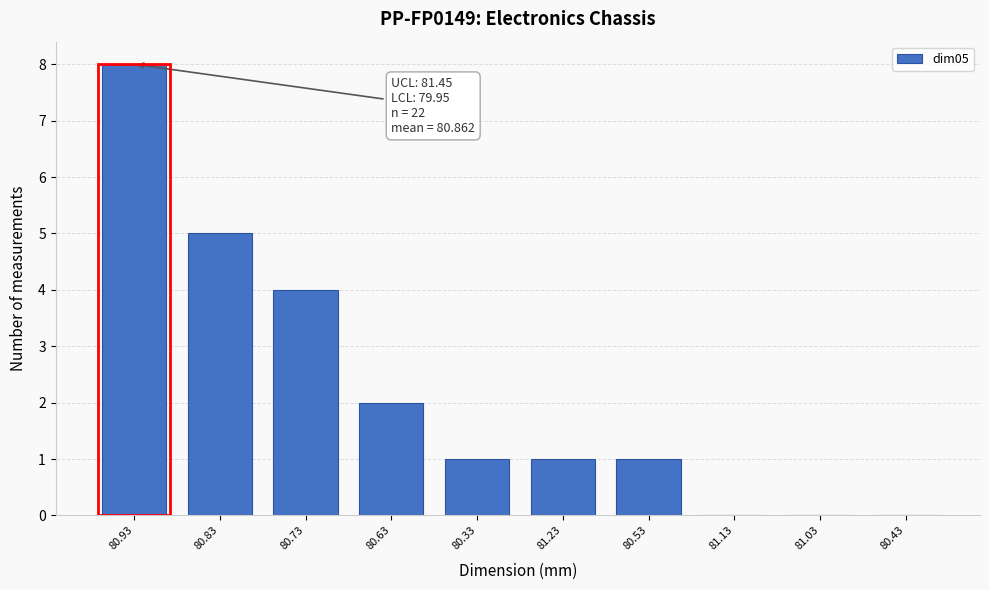

Reading right to left, transcribe all the data shown in this chart.

80.43=0	81.03=0	81.13=0	80.53=1	81.23=1	80.33=1	80.63=2	80.73=4	80.83=5	80.93=8